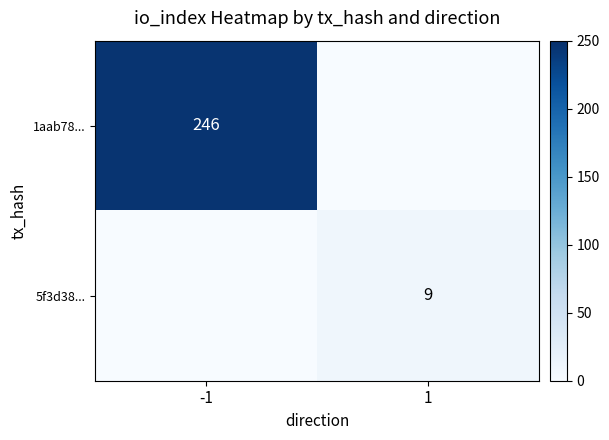

The 5f3d38... series shows 9 at 1. True or false?

True